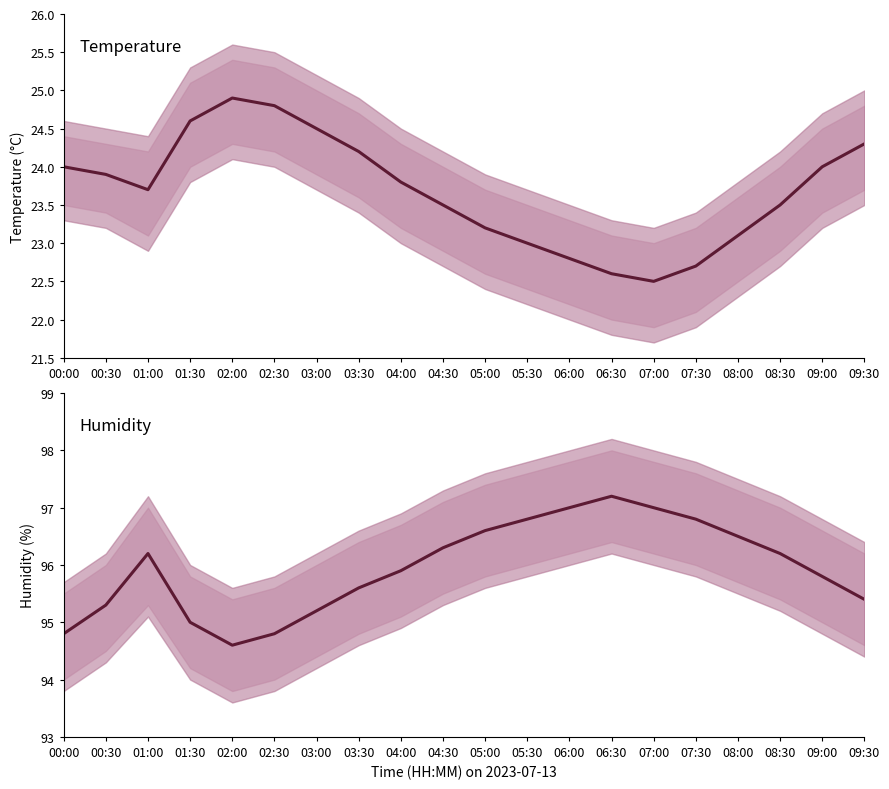

At which label is temperature closest to 23?

05:30